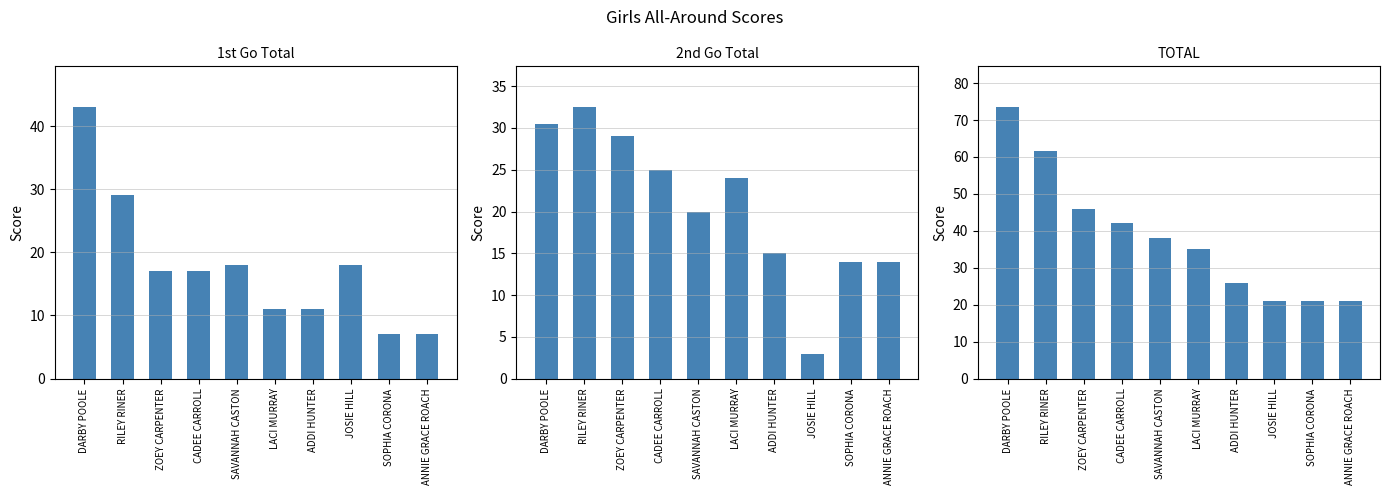

The 1st Go Total series shows 10.7 at JOSIE HILL. True or false?

False